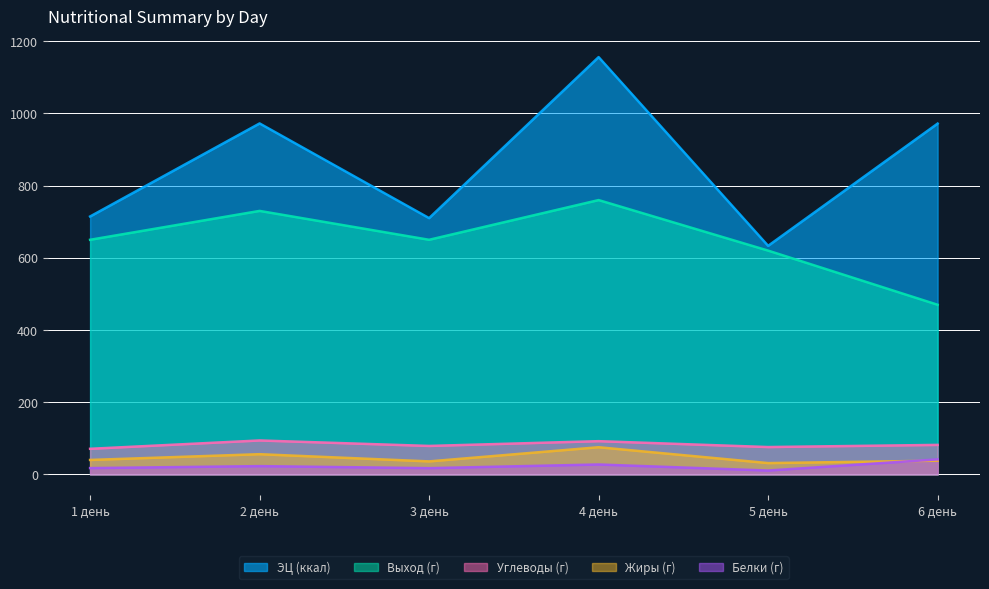

At how many categories does at least one series exceed 946?

3